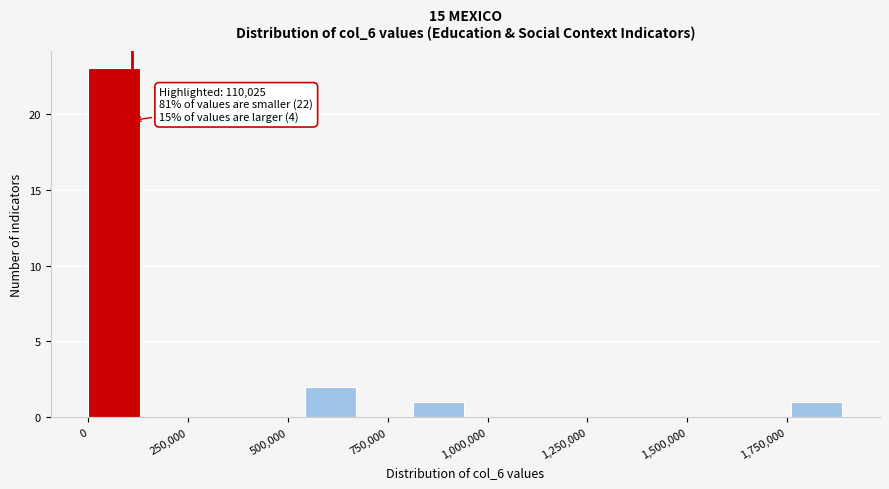

Read against the x-axis, roughly where is the centre of the tallest bar?

50000